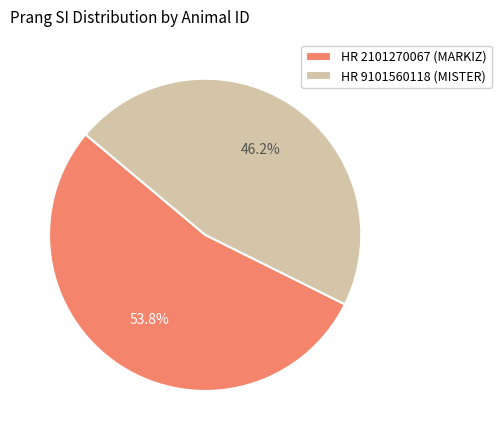

To the nearest percent, what is the difference between the HR 2101270067 (MARKIZ) and HR 9101560118 (MISTER) slice percentages?

8%